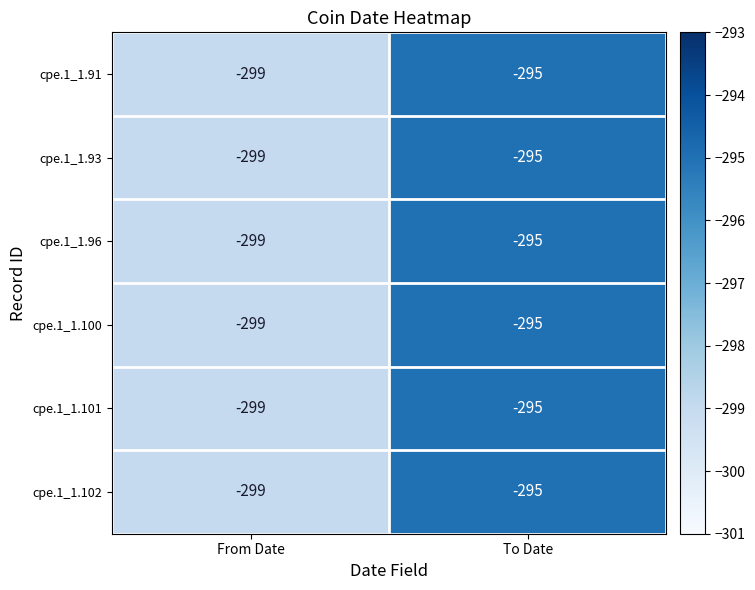

Read the cpe.1_1.96 value at To Date.

-295